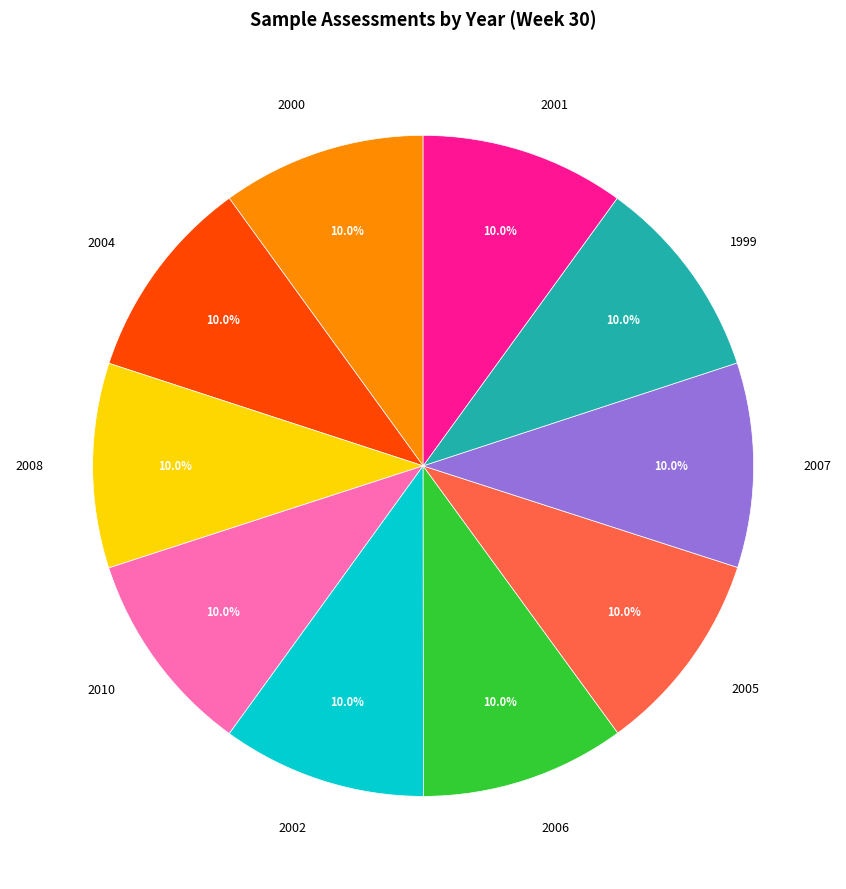

What percentage is the 2007 slice, to the nearest percent?

10%